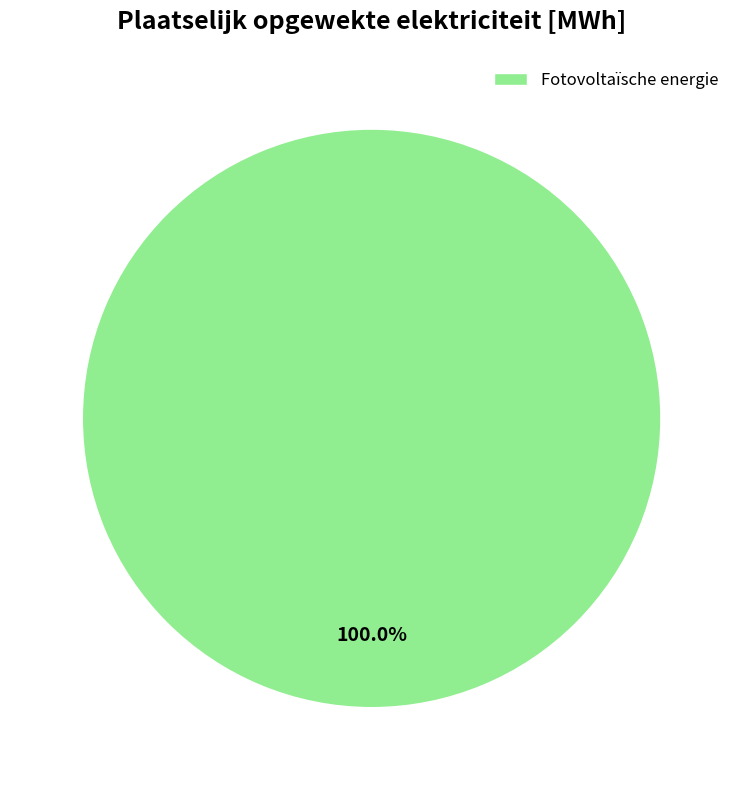

Which category accounts for the majority?

Fotovoltaïsche energie